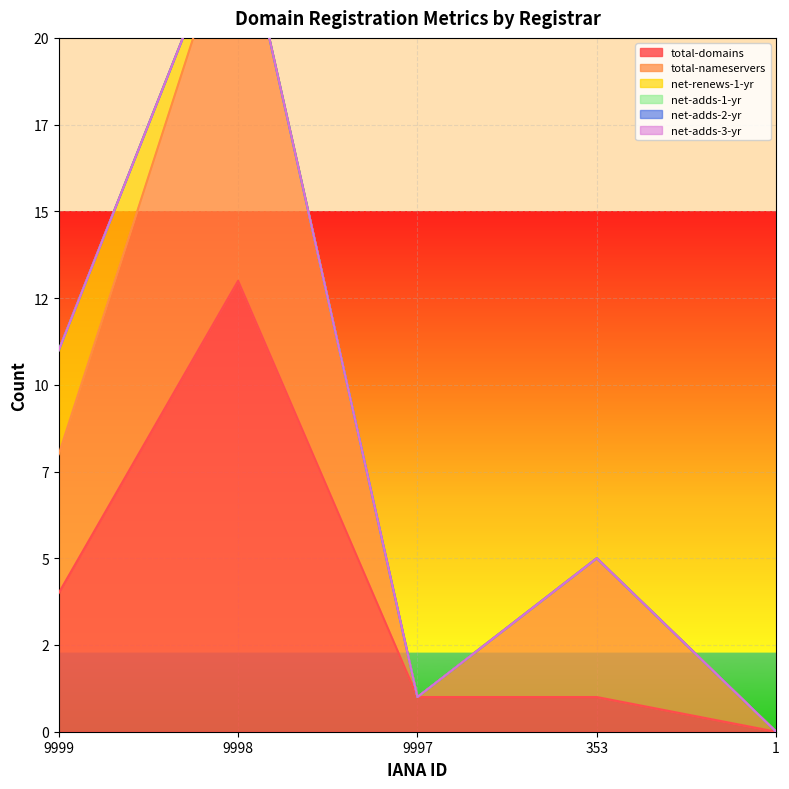

True or false: net-renews-1-yr and net-adds-2-yr cross at least once.

False